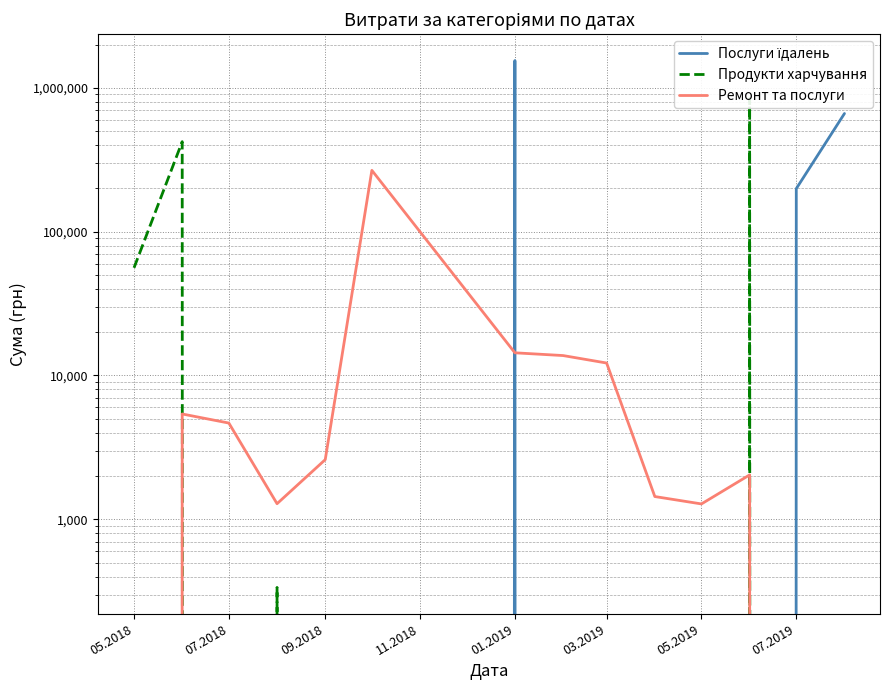

The value of Ремонт та послуги at 11.2018 is 298.0. True or false?

False